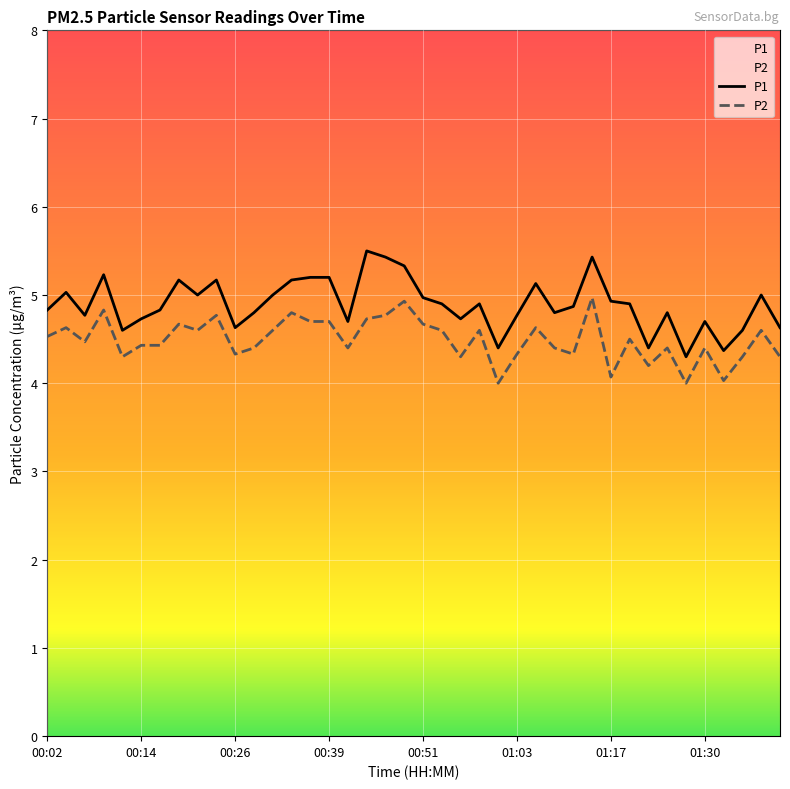

How many distinct data groups are displayed?

2